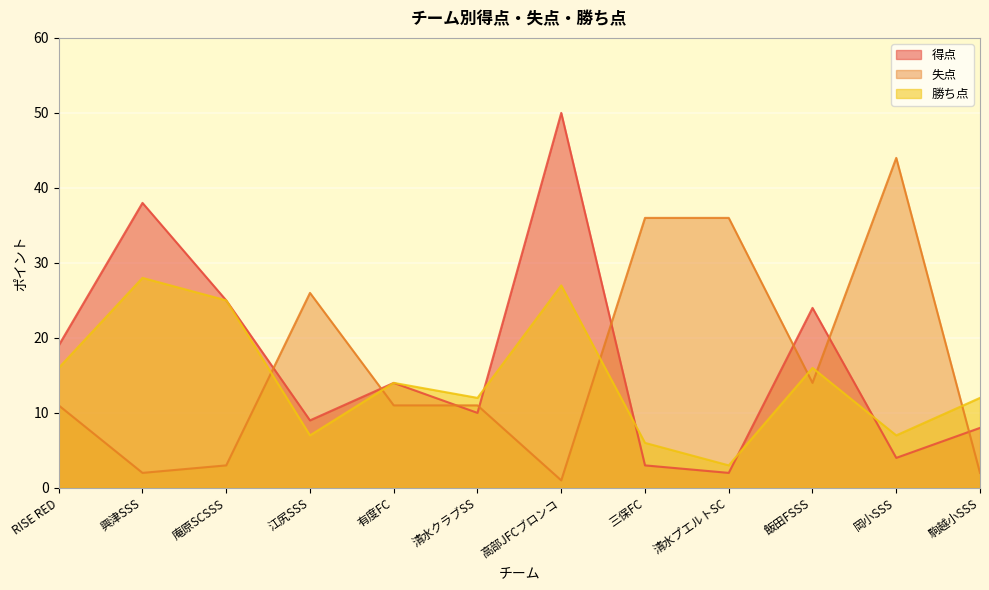

What is the sum of the 失点 values at 飯田FSSS and 清水クラブSS?

25